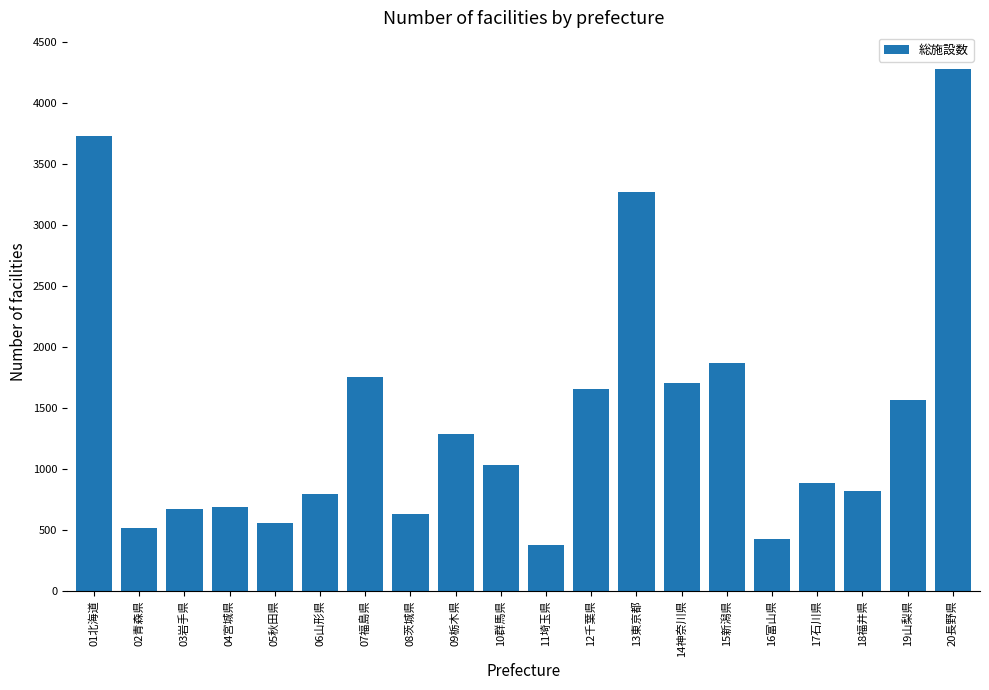

What is the change in value from 01北海道 to 02青森県?

-3214